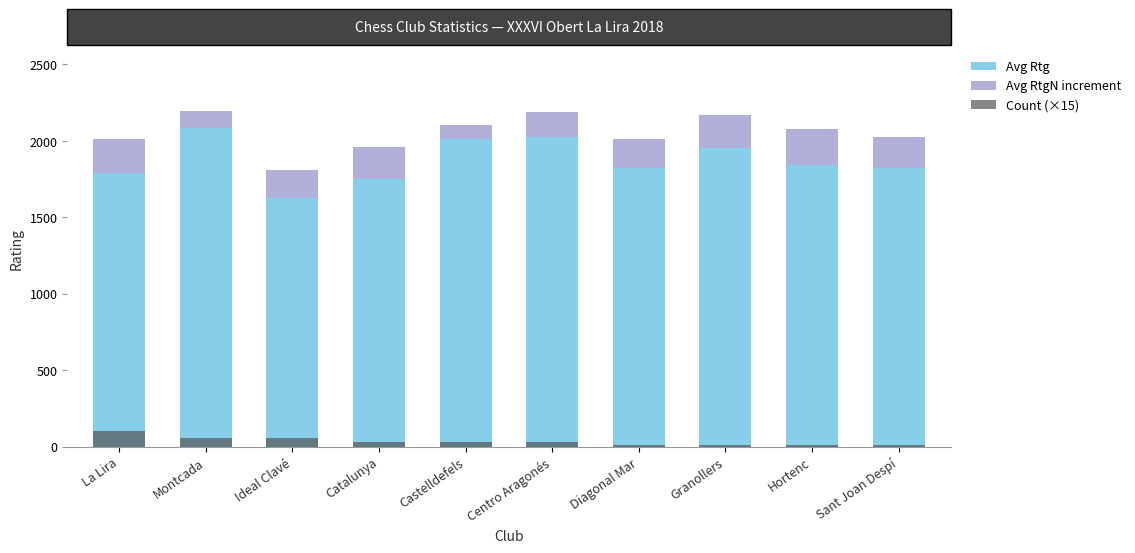

What are all the series names shown in the legend?

Avg Rtg, Avg RtgN increment, Count (×15)